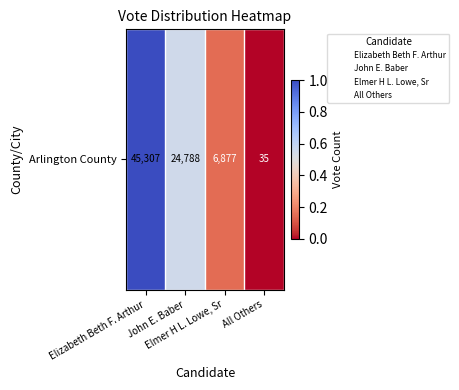

The value at John E. Baber is 0.1. True or false?

False